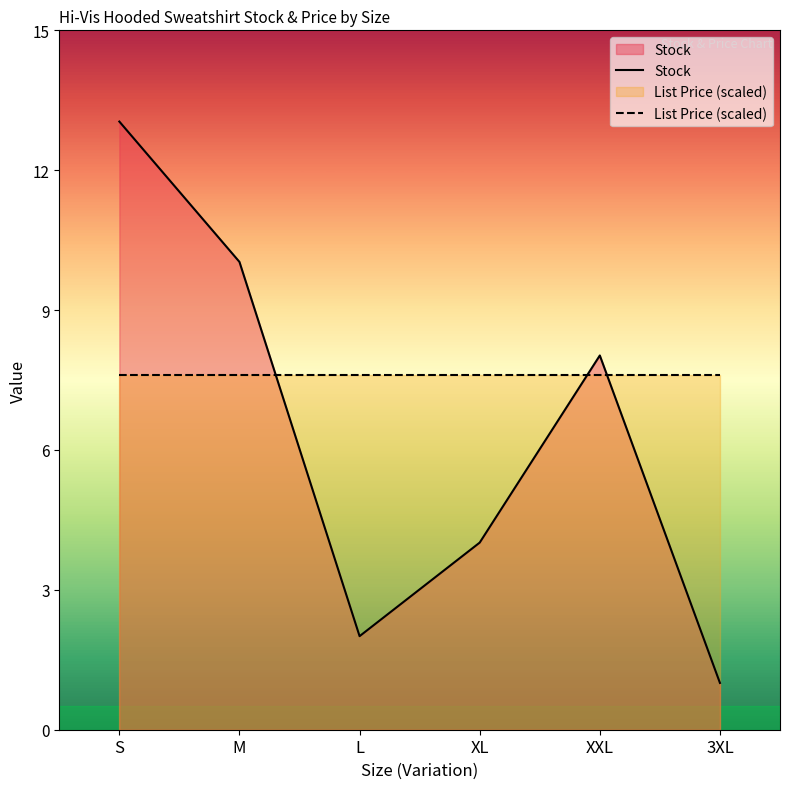

Rank the categories by Stock value from highest to lowest.

S, M, XXL, XL, L, 3XL